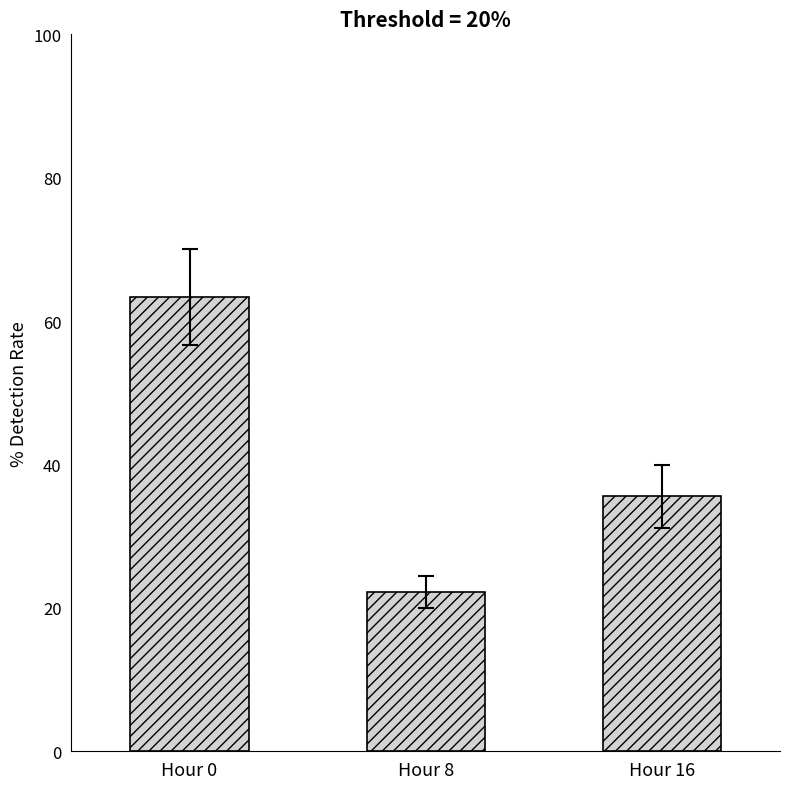

How many bars are there in total?

3